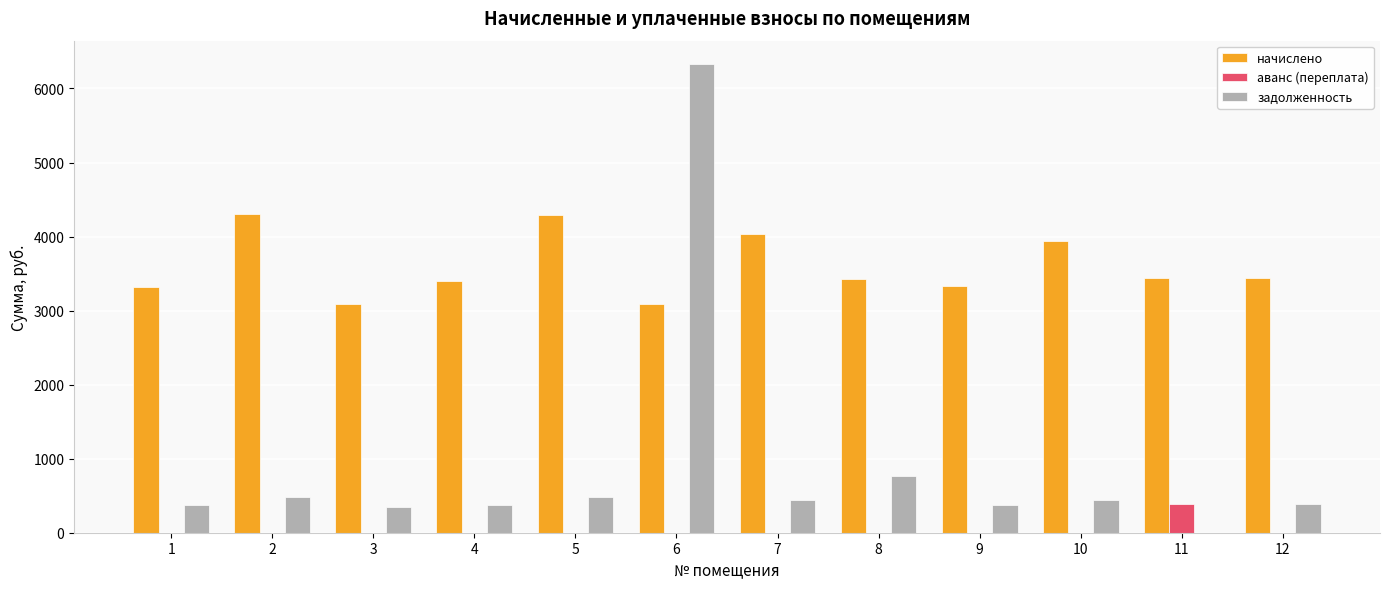

Which series changed the most between 5 and 11?

начислено